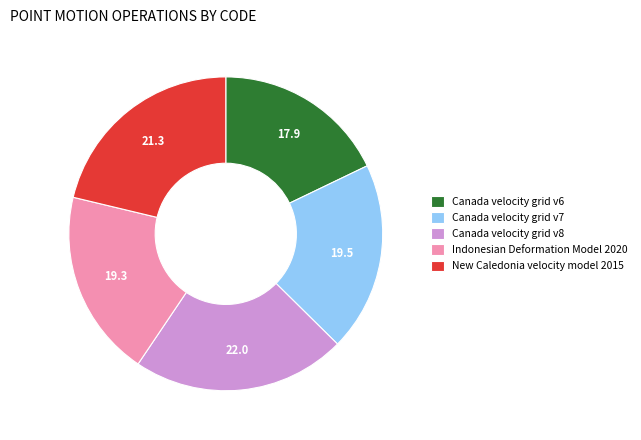

Does Canada velocity grid v6 account for over 50% of the chart?

No